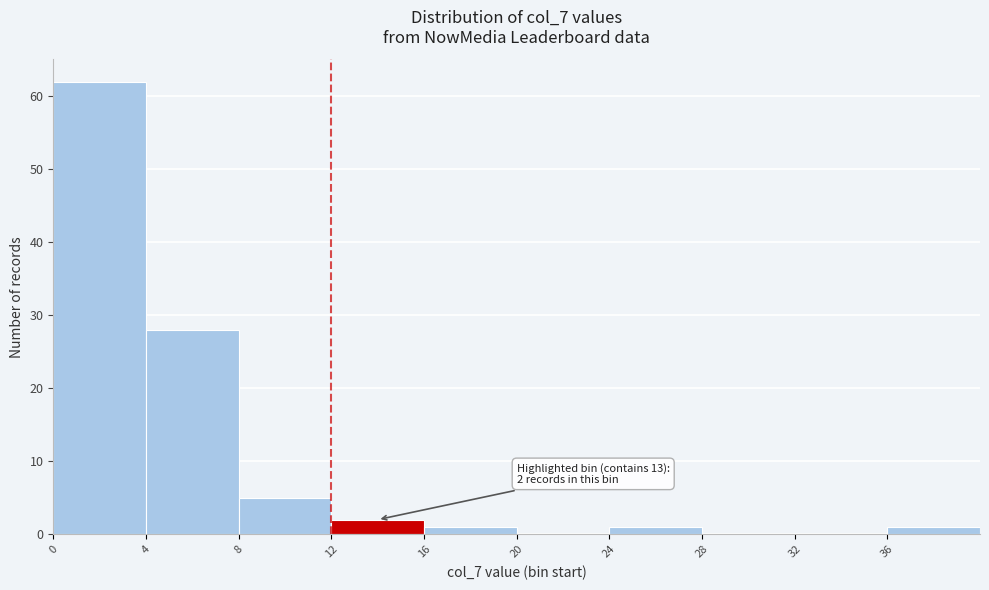

Which range on the x-axis has the tallest bar?

0 to 4